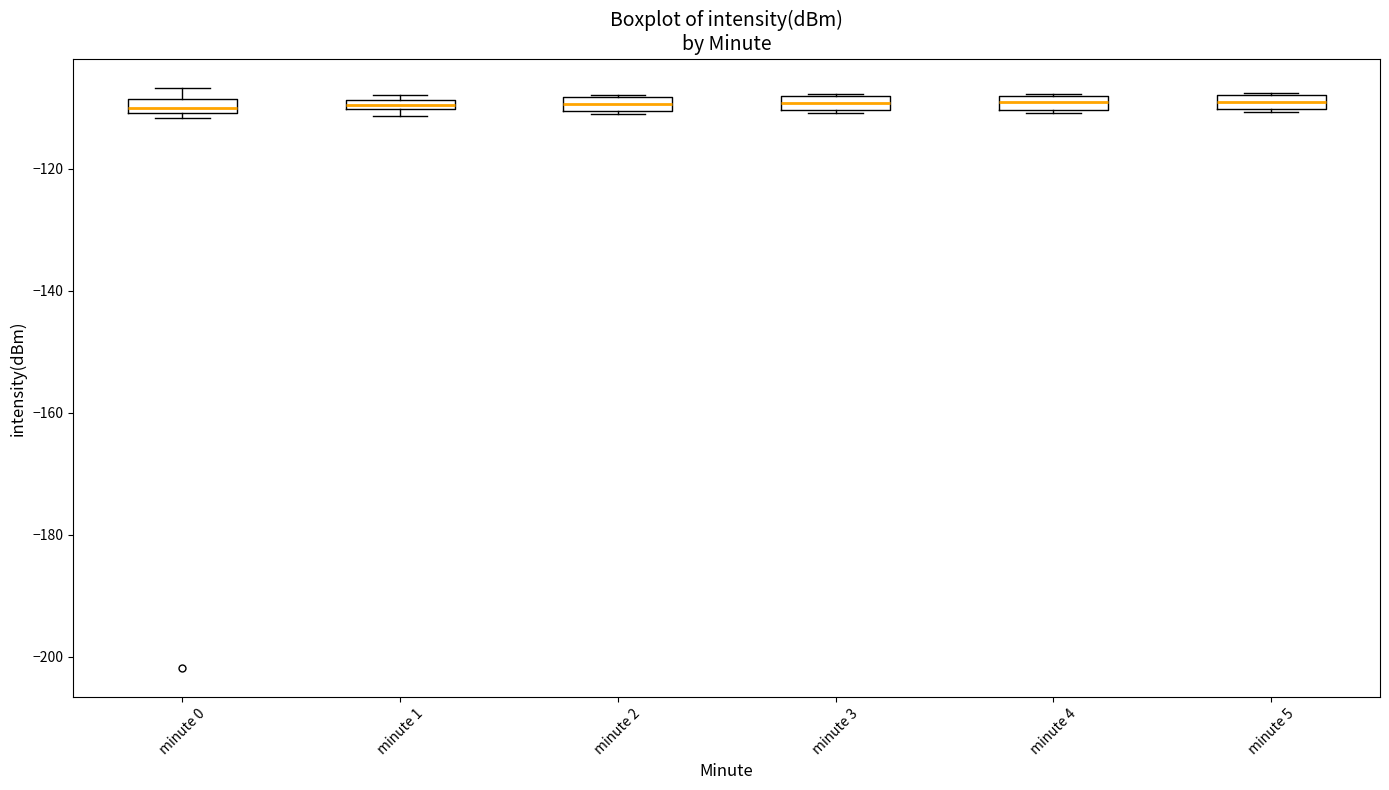

Where is the upper edge of the box for minute 5 on the y-axis? The values are not printed on the chart, so give them approximately, as read against the axis.

-108